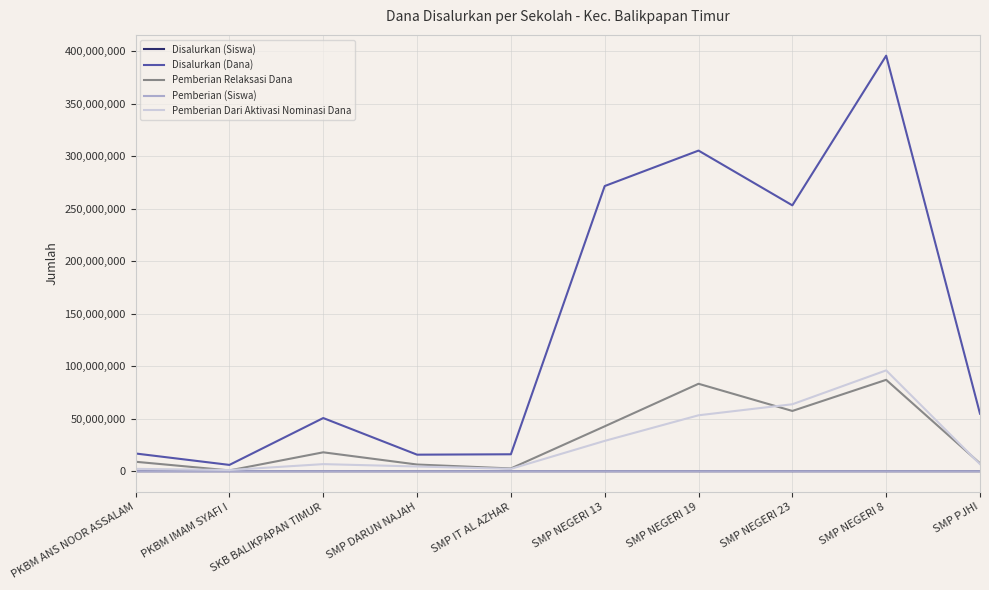

Count the number of data series in this chart.

5